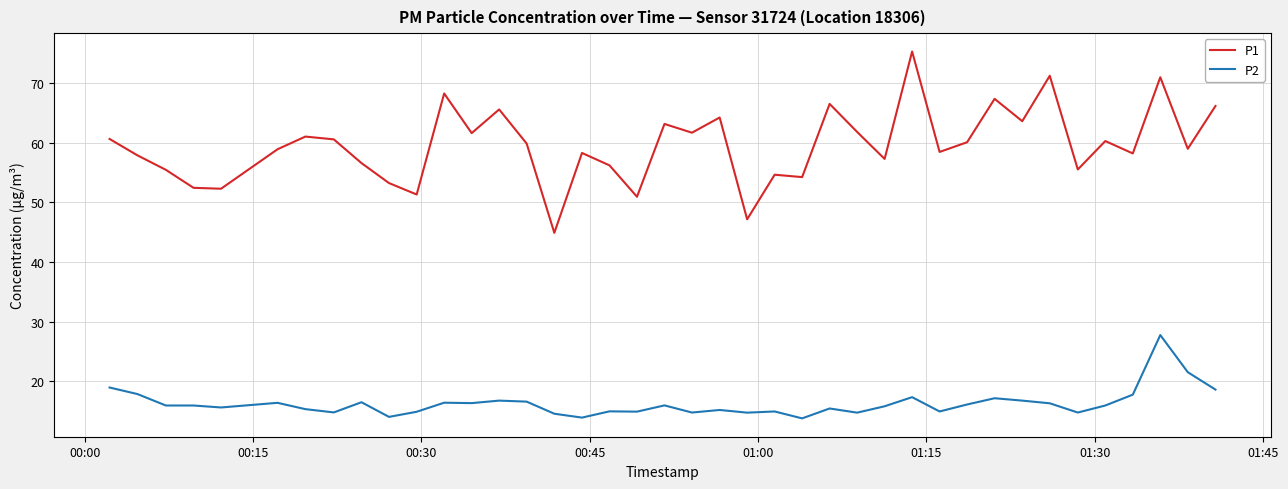

Does the chart have visible grid lines?

Yes